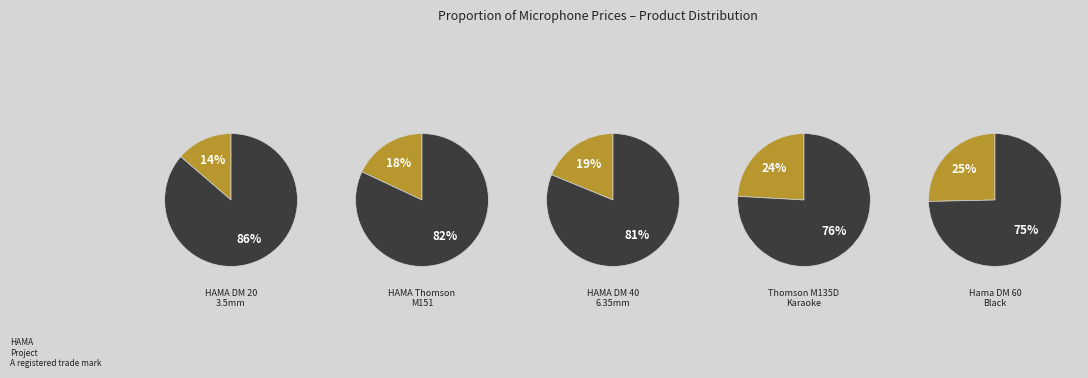

Which slice is the smallest?

HAMA DM 20
3.5mm